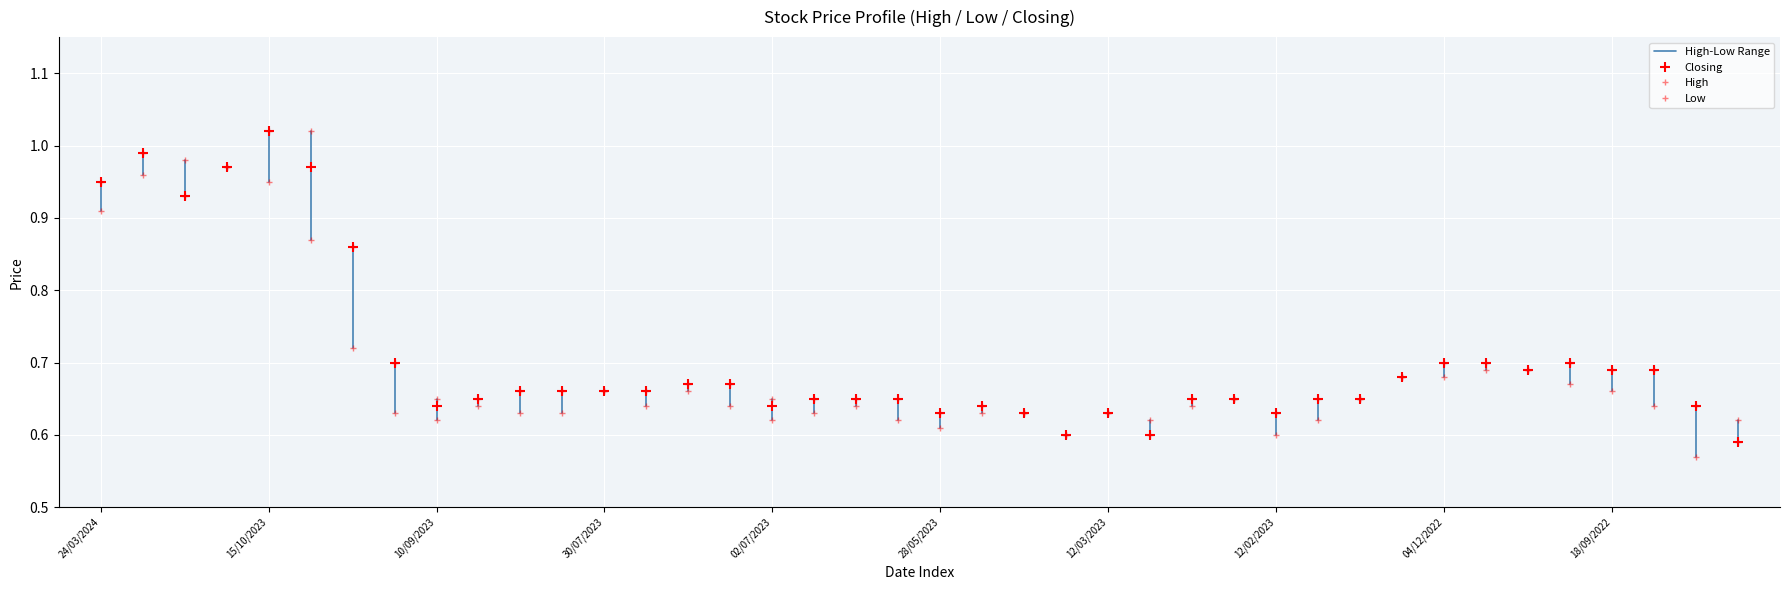

Where is Closing nearest to the value 0?

28/08/2022